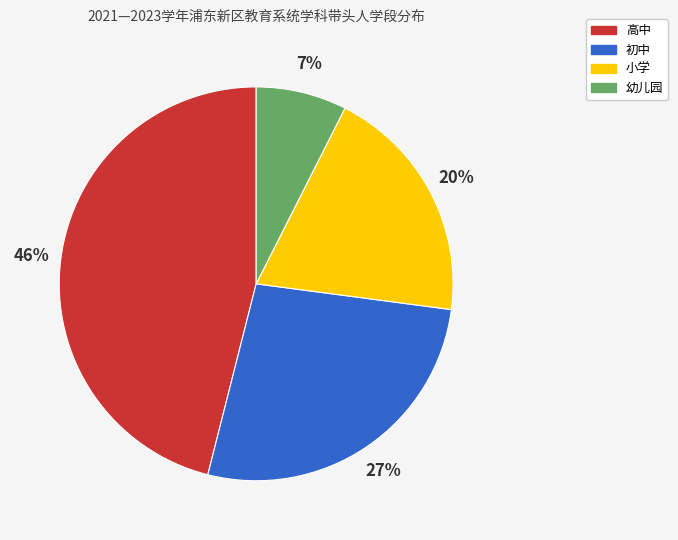

To the nearest percent, what is the combined percentage of 小学 and 初中?

47%